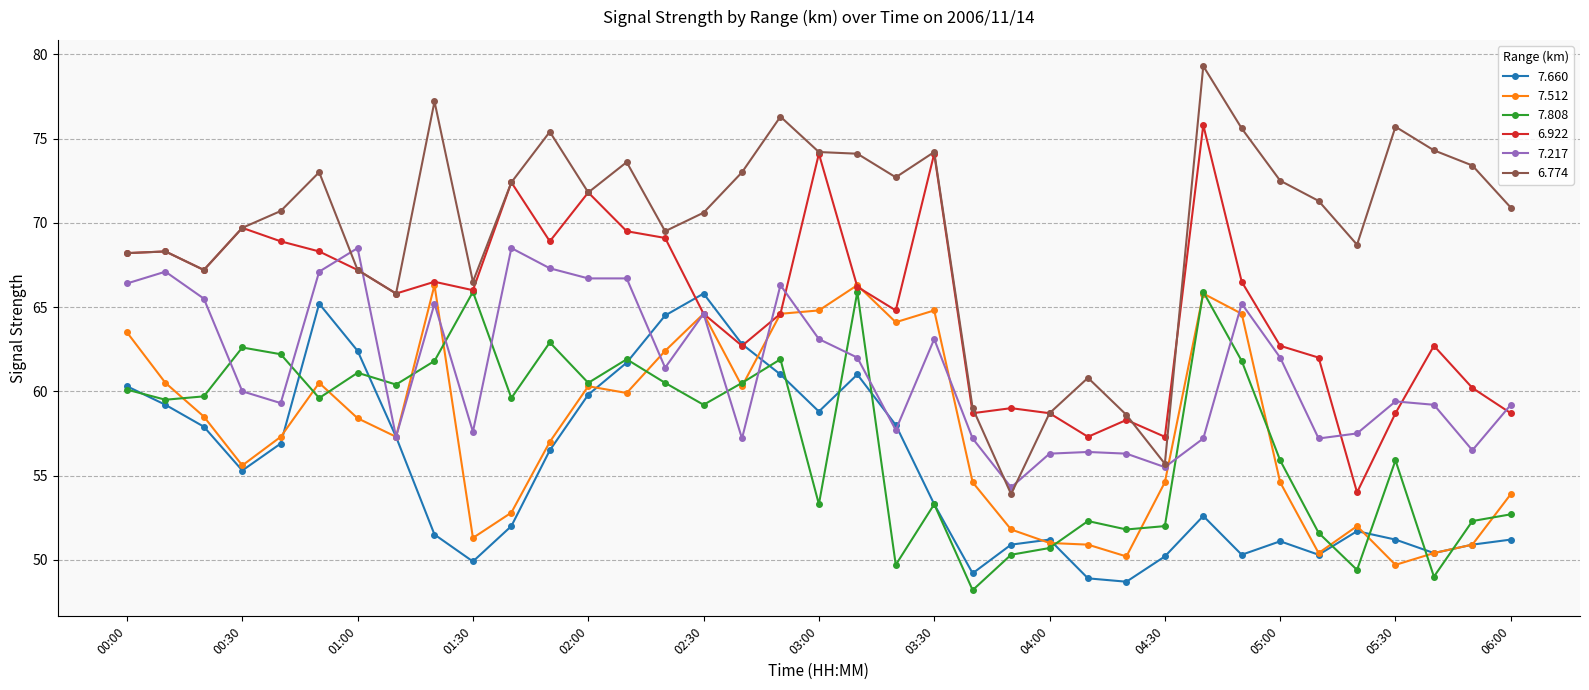

True or false: 7.660 and 6.774 cross at least once.

False